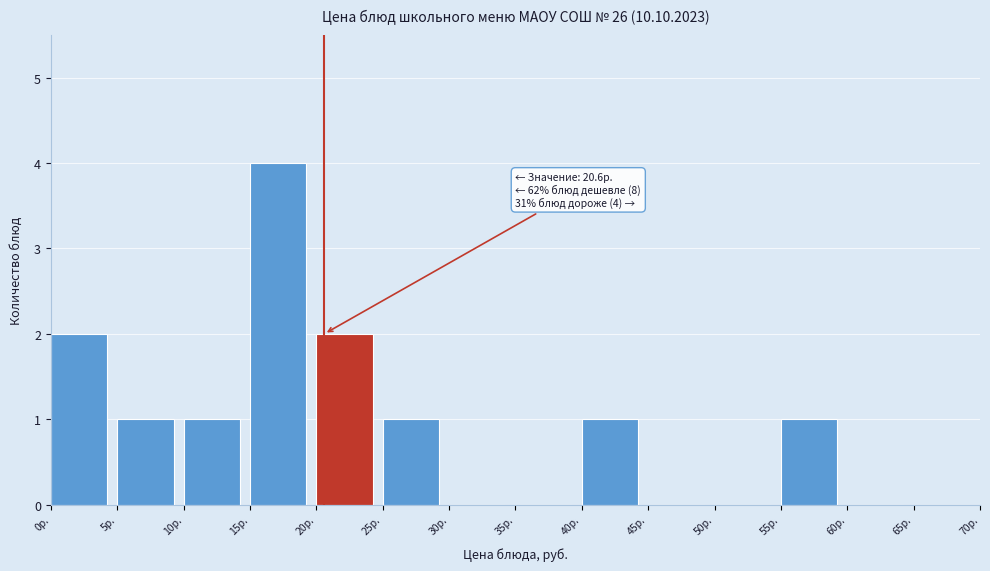

Which range on the x-axis has the tallest bar?

15 to 20